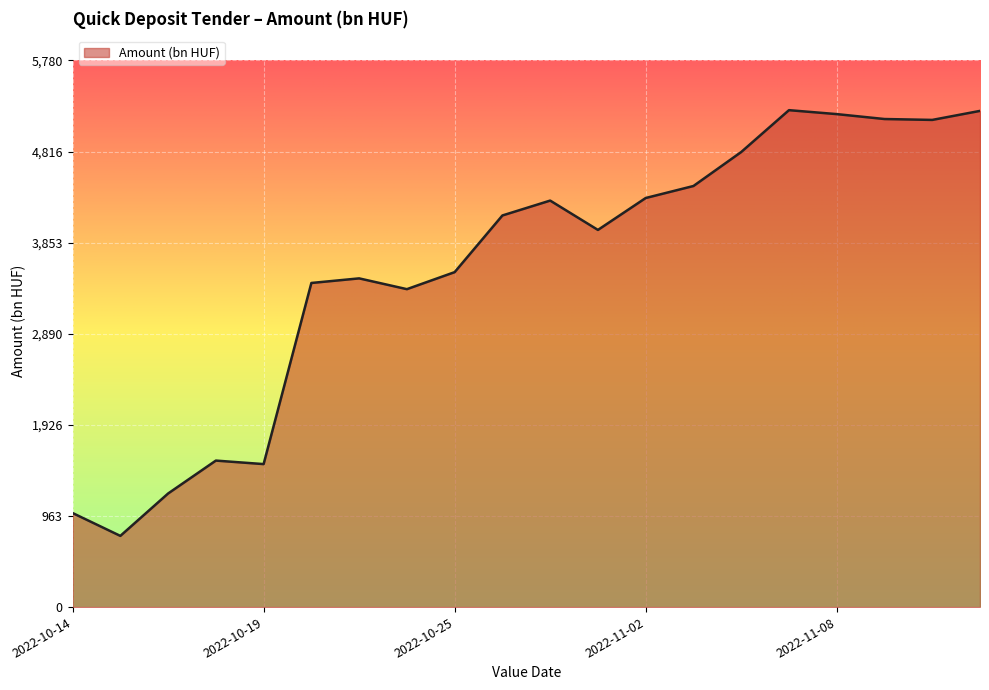

What is the maximum value shown in the chart?

5254.9